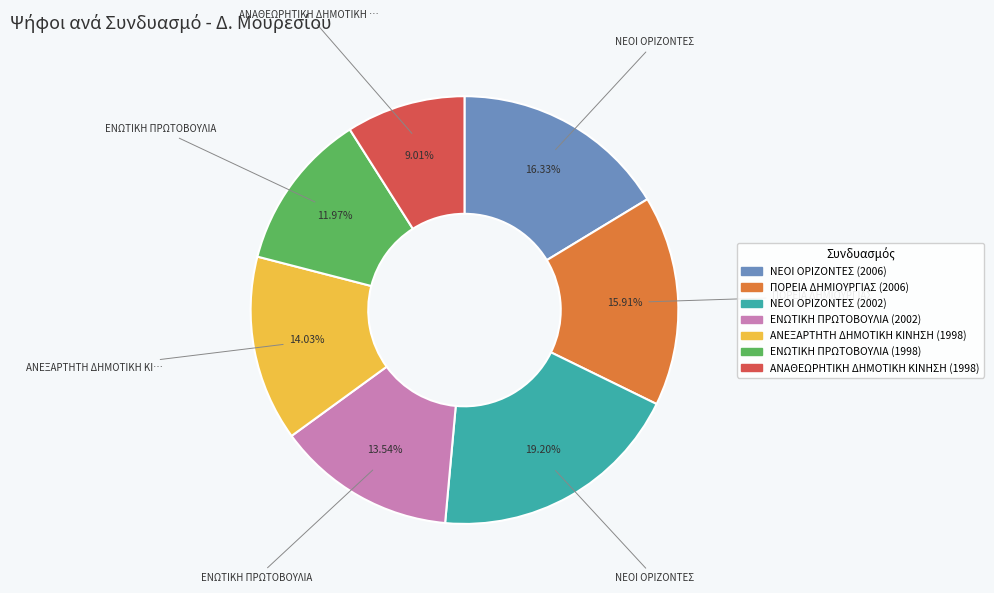

To the nearest percent, what is the difference between the ΝΕΟΙ ΟΡΙΖΟΝΤΕΣ (2002) and ΑΝΕΞΑΡΤΗΤΗ ΔΗΜΟΤΙΚΗ ΚΙΝΗΣΗ (1998) slice percentages?

5%